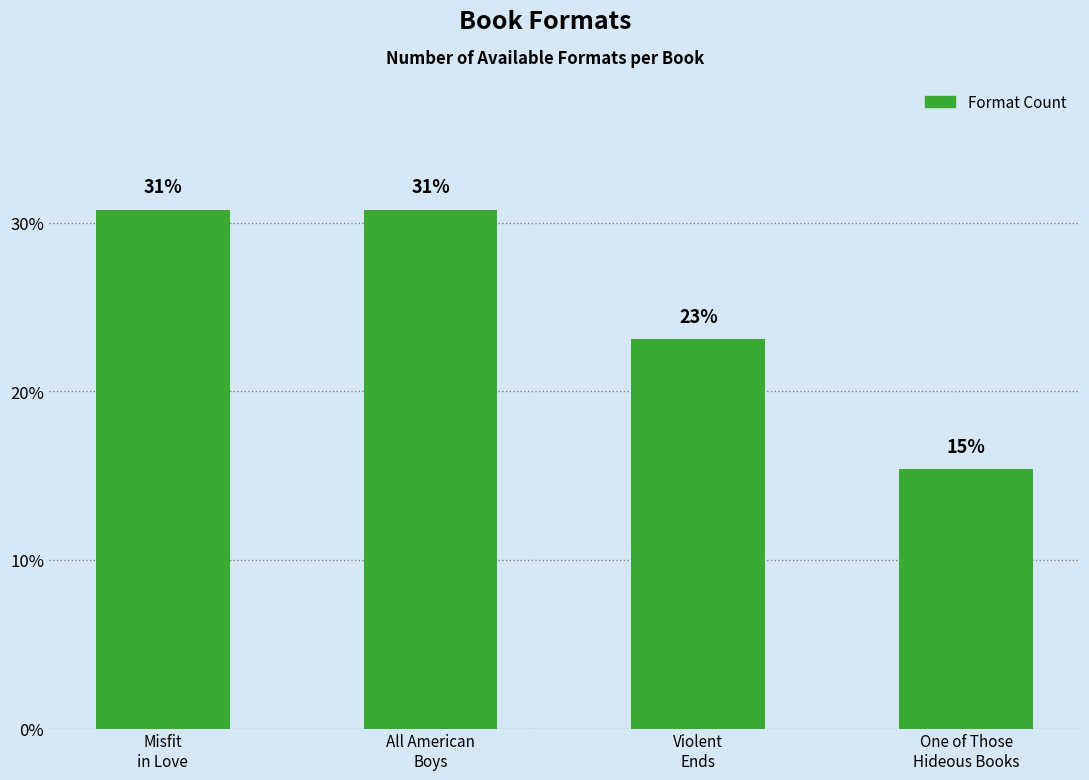

What is the sum of all values?

100.0